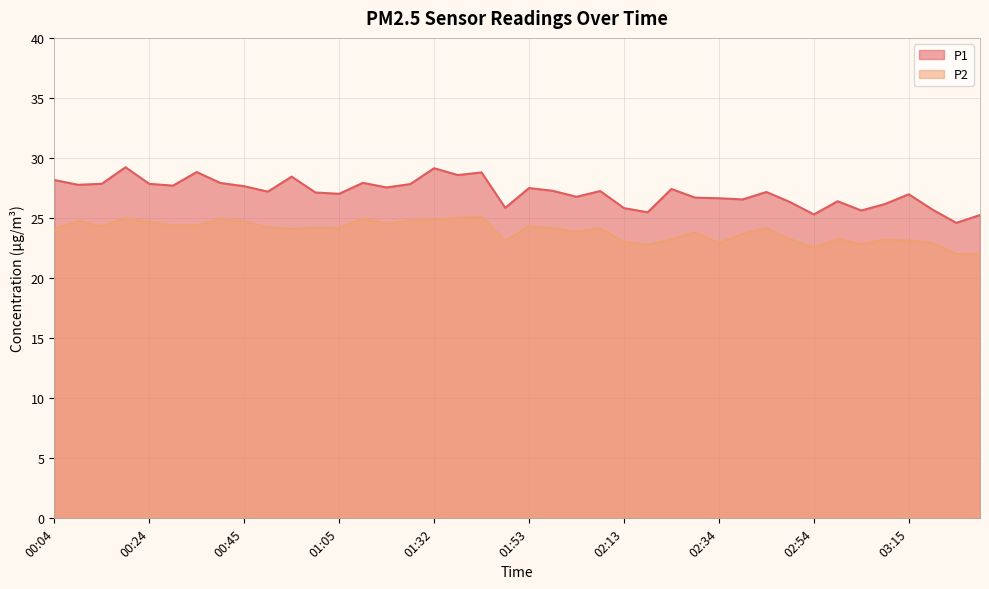

Between 01:53 and 02:29, which is larger?

01:53